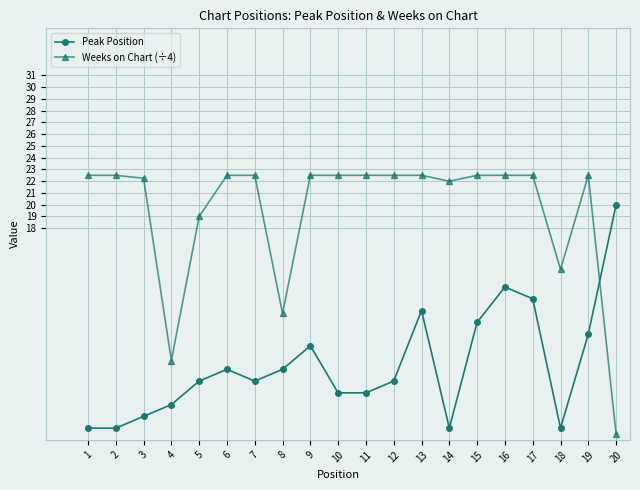

The value of Peak Position at 6 is 6.0. True or false?

True